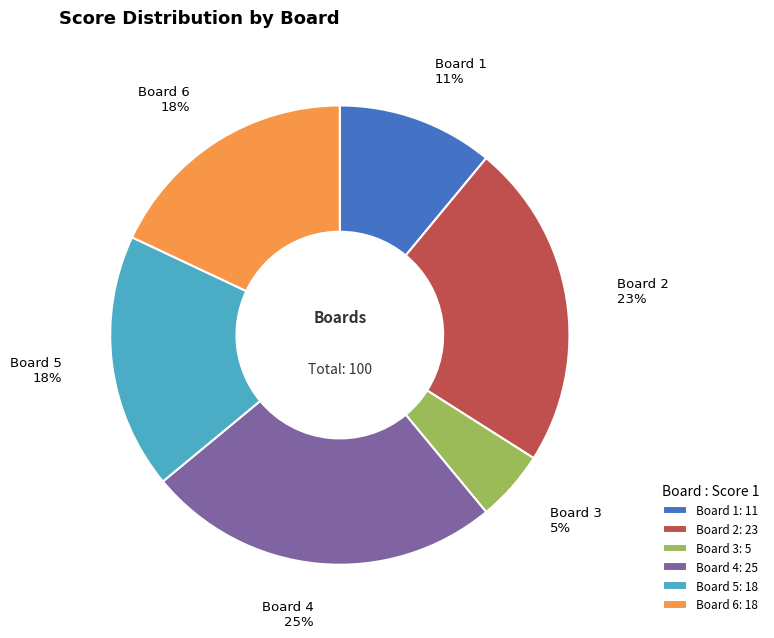

Which slice is the largest?

Board 4